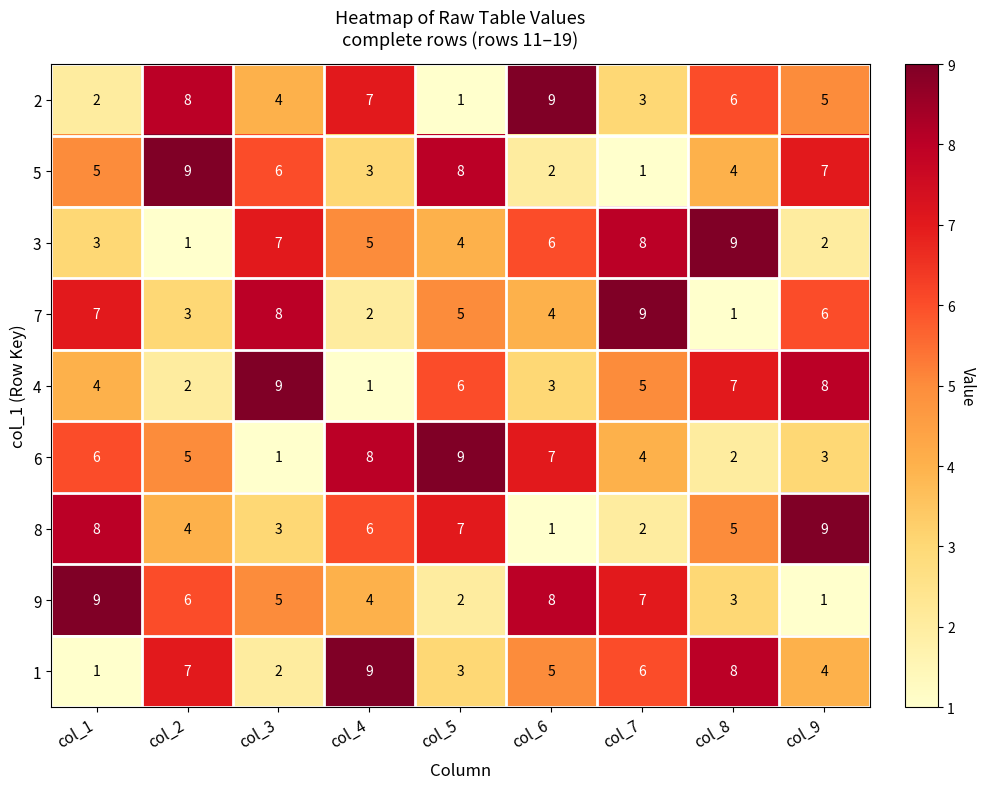

What is the total value across all series at col_2?

45